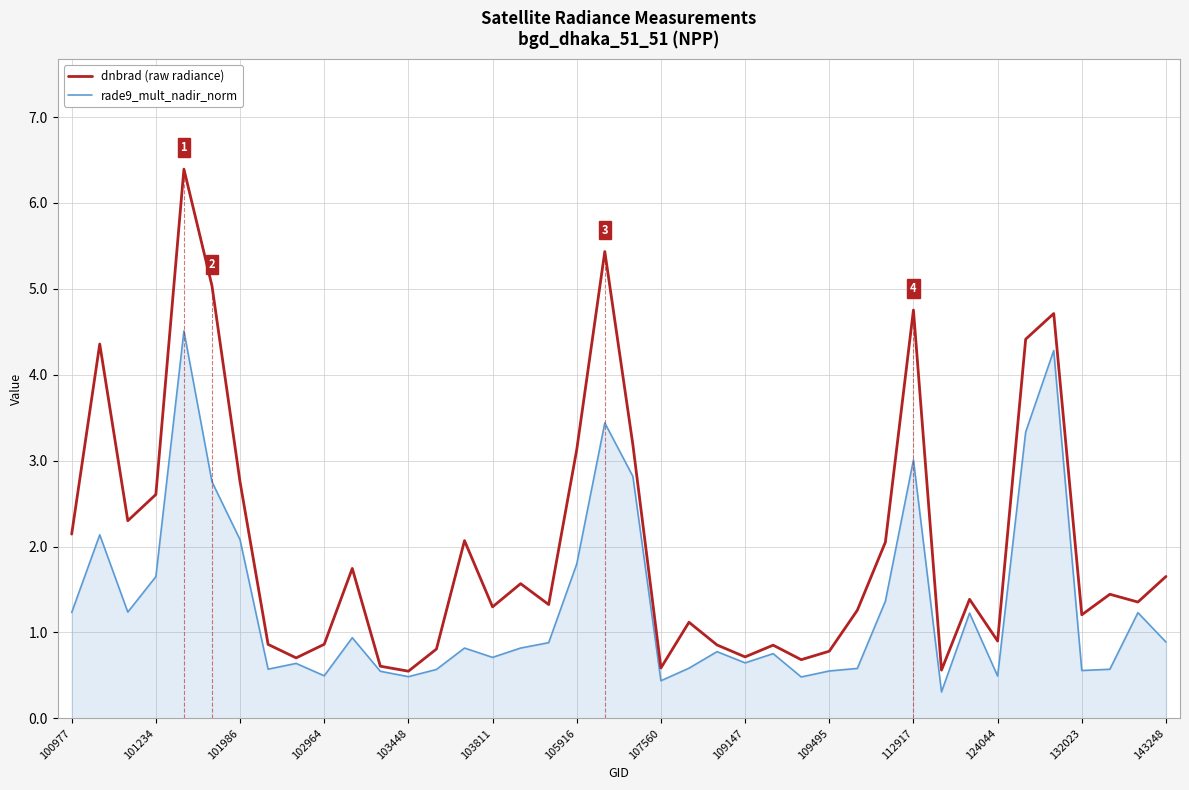

Rank the series by their average value, from highest to lowest.

dnbrad (raw radiance), rade9_mult_nadir_norm